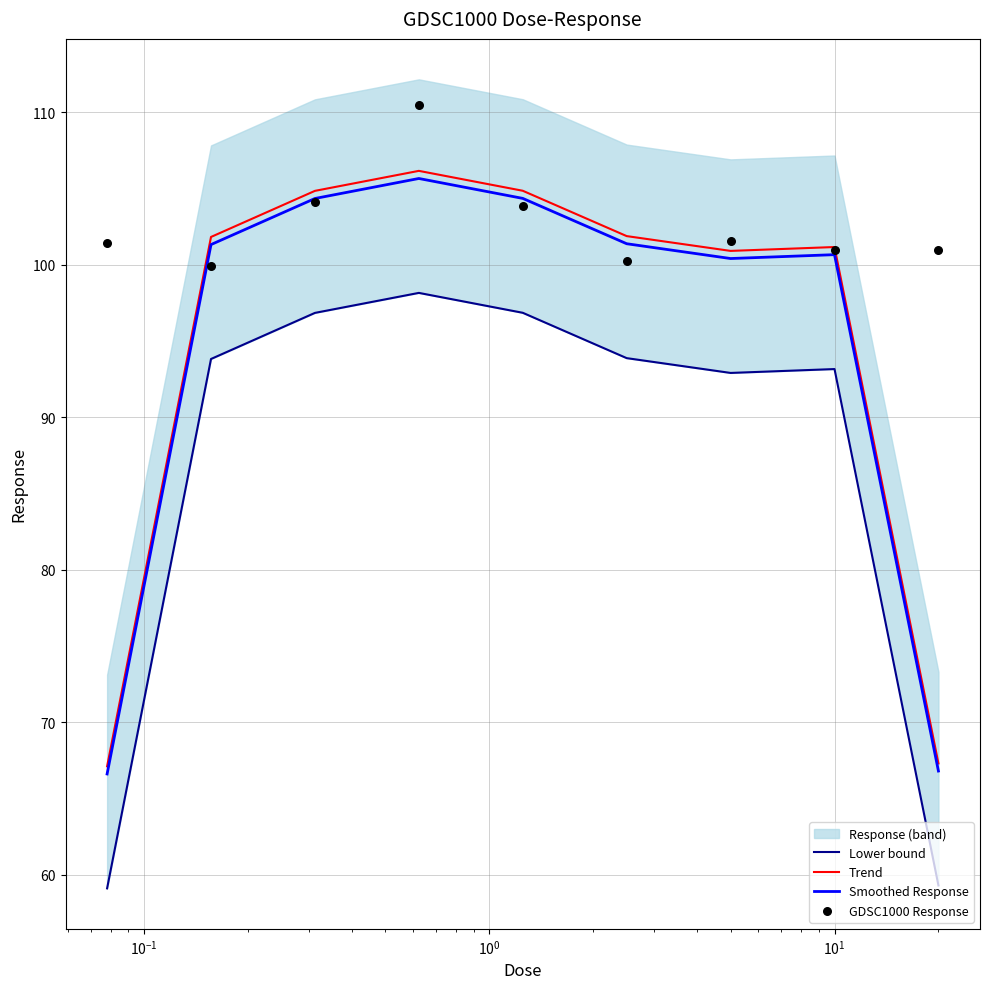

At how many categories does at least one series exceed 64?

9